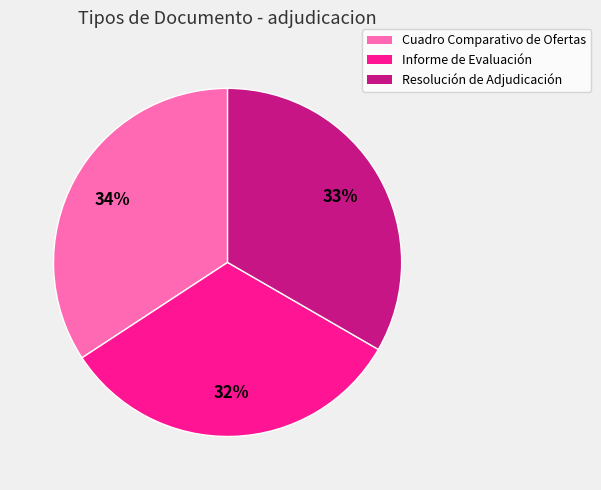

Rank the categories by value from highest to lowest.

Cuadro Comparativo de Ofertas, Resolución de Adjudicación, Informe de Evaluación